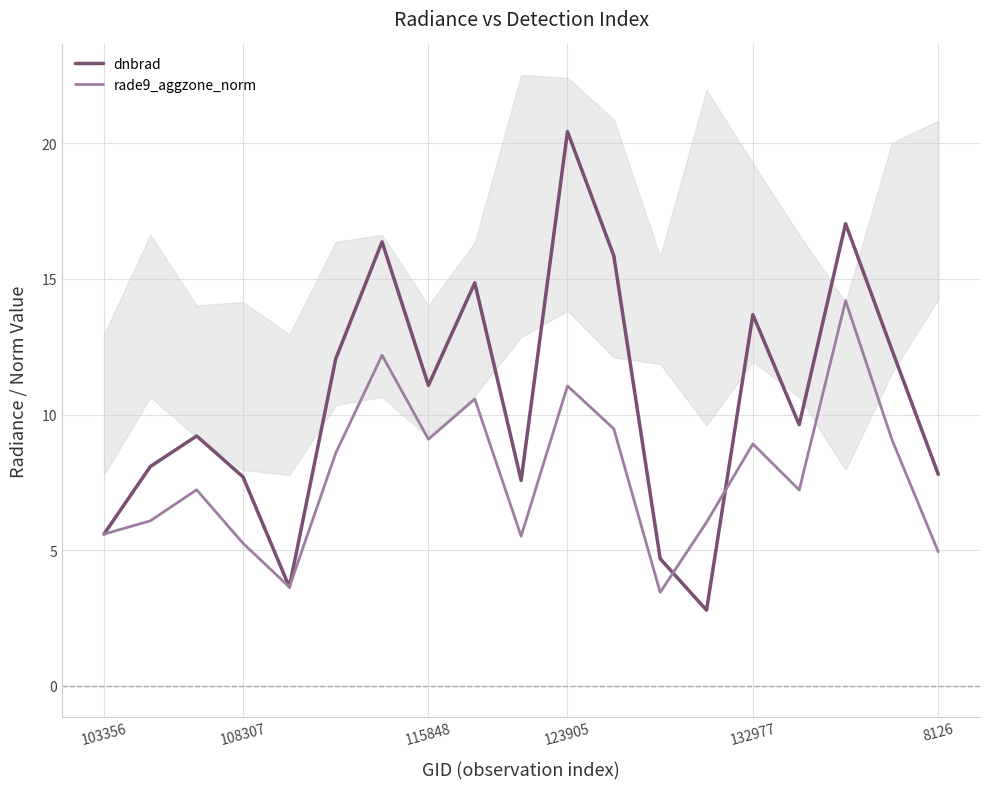

Is the value of dnbrad at 108307 greater than the value of rade9_aggzone_norm at 115848?

No